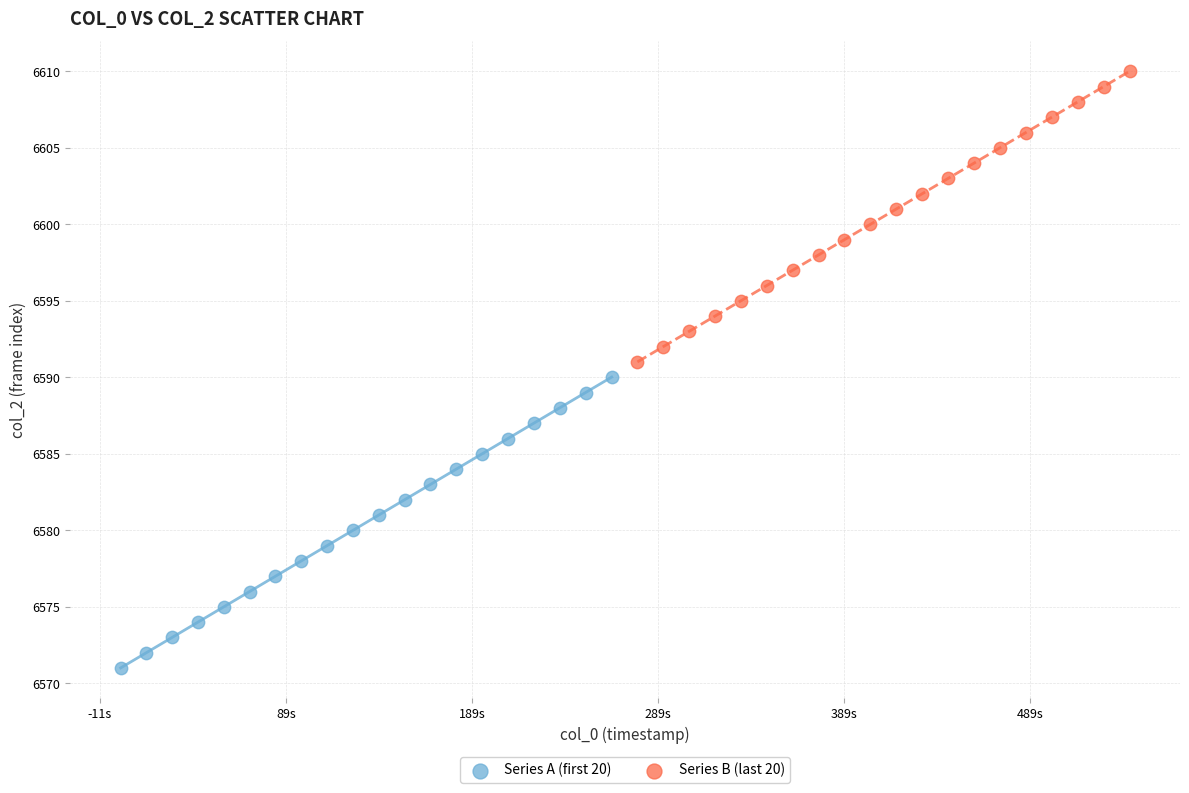

Which series reaches the maximum Y coordinate?

Series B (last 20)